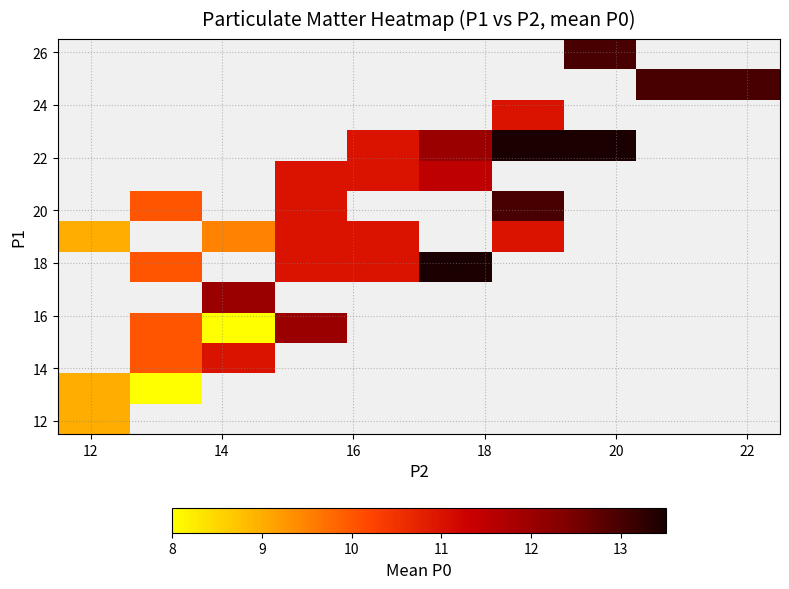

What is the greatest value displayed?

13.5